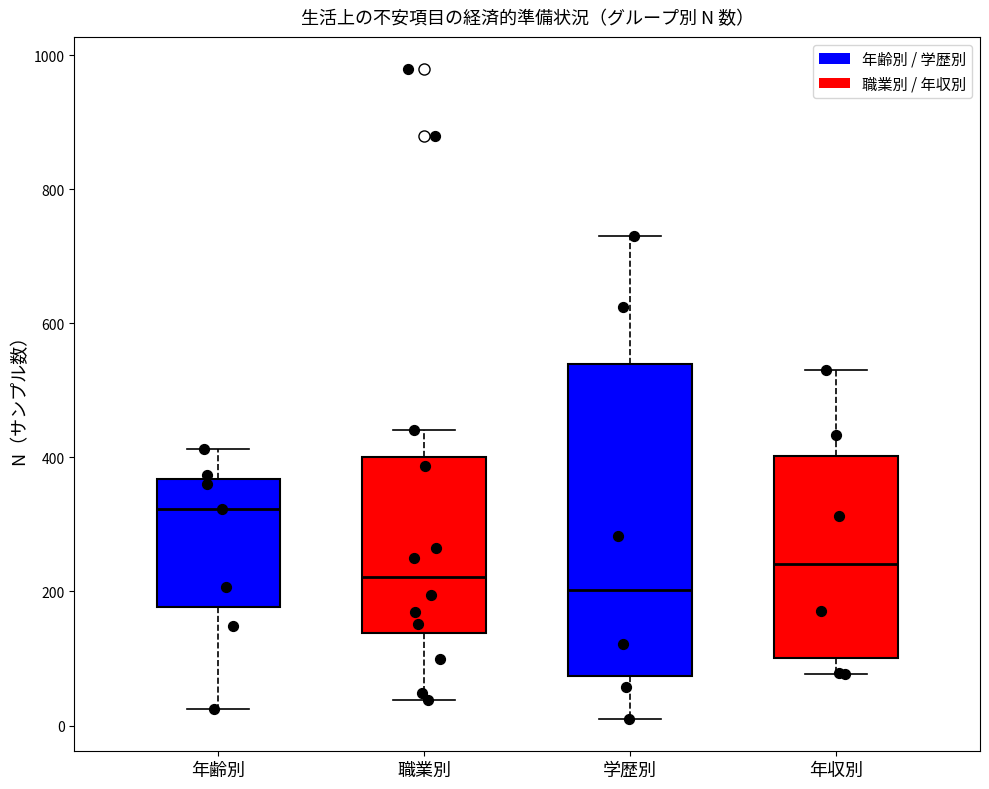

Which box is the tallest, from its lower edge to its upper edge?

学歴別